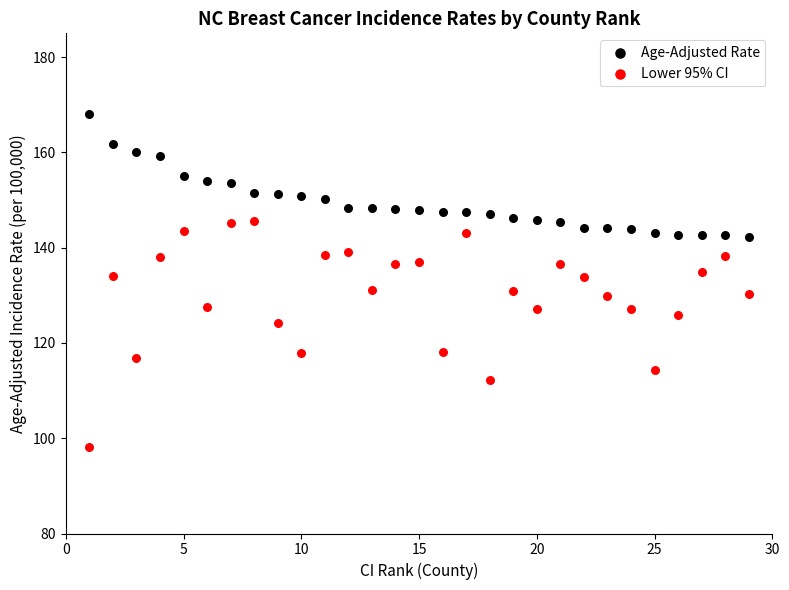

Which series contains the lowest Y value?

Lower 95% CI